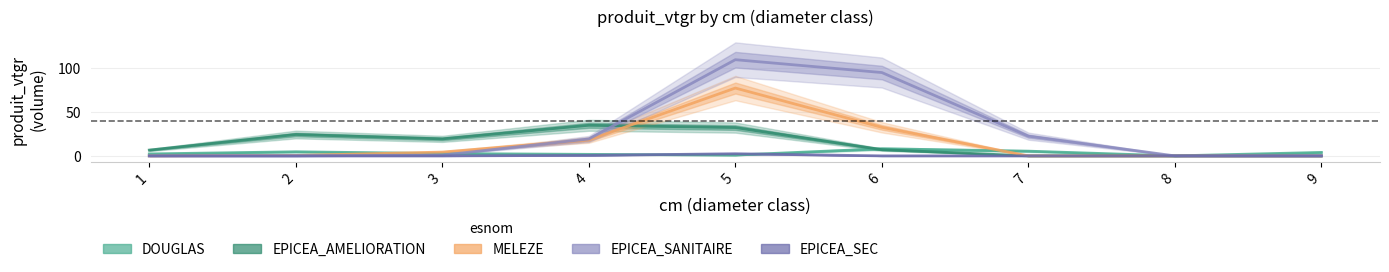

What is the value of the DOUGLAS point at the 5th from the left?

0.9